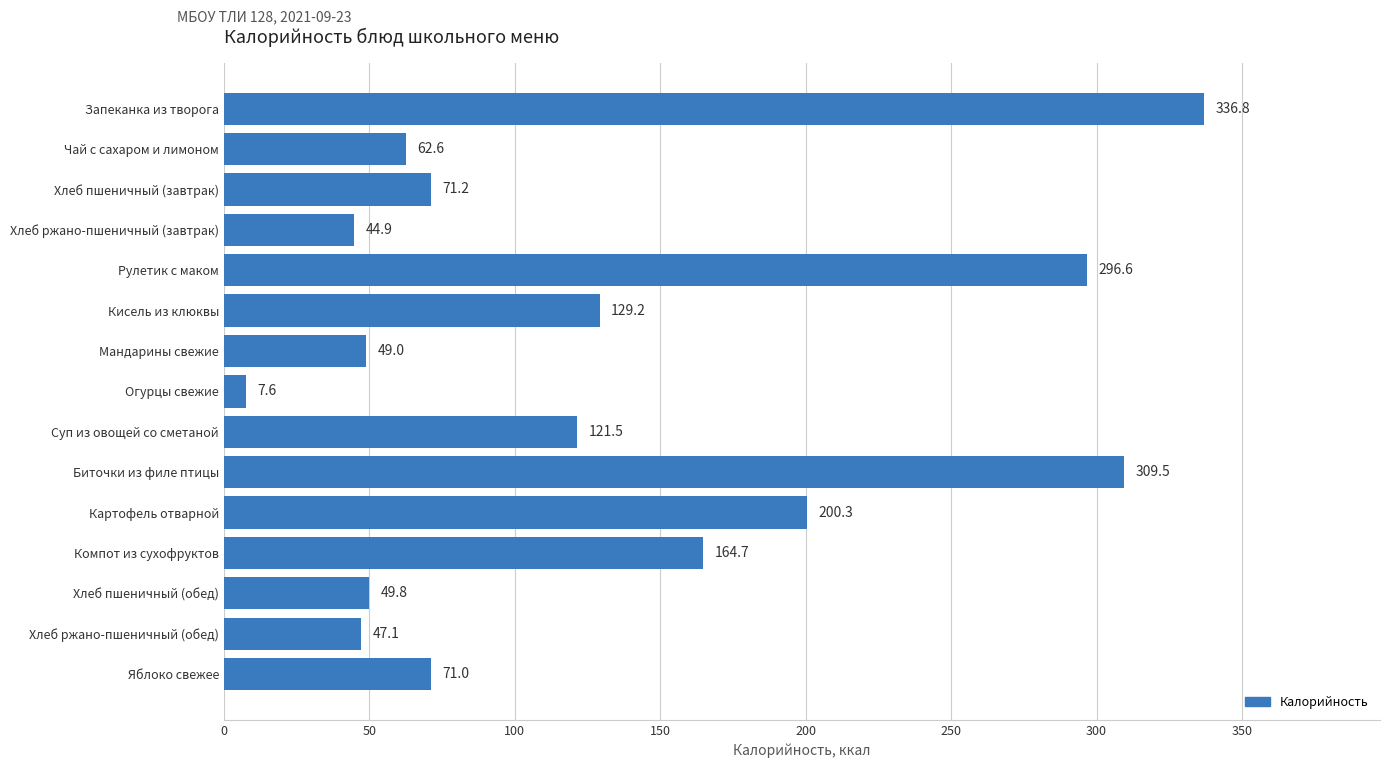

Where is the data nearest to the value 172?

Компот из сухофруктов